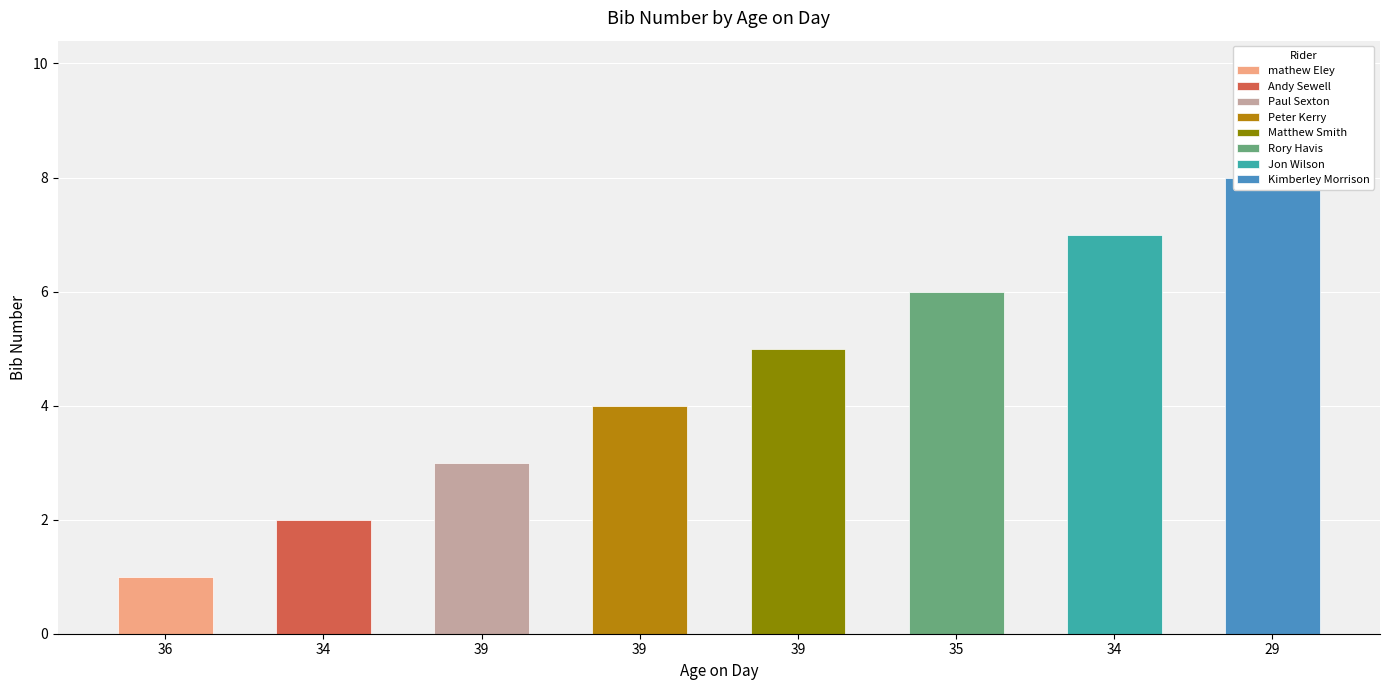

Rank the categories by value from lowest to highest.

36, 34, 39, 39, 39, 35, 34, 29